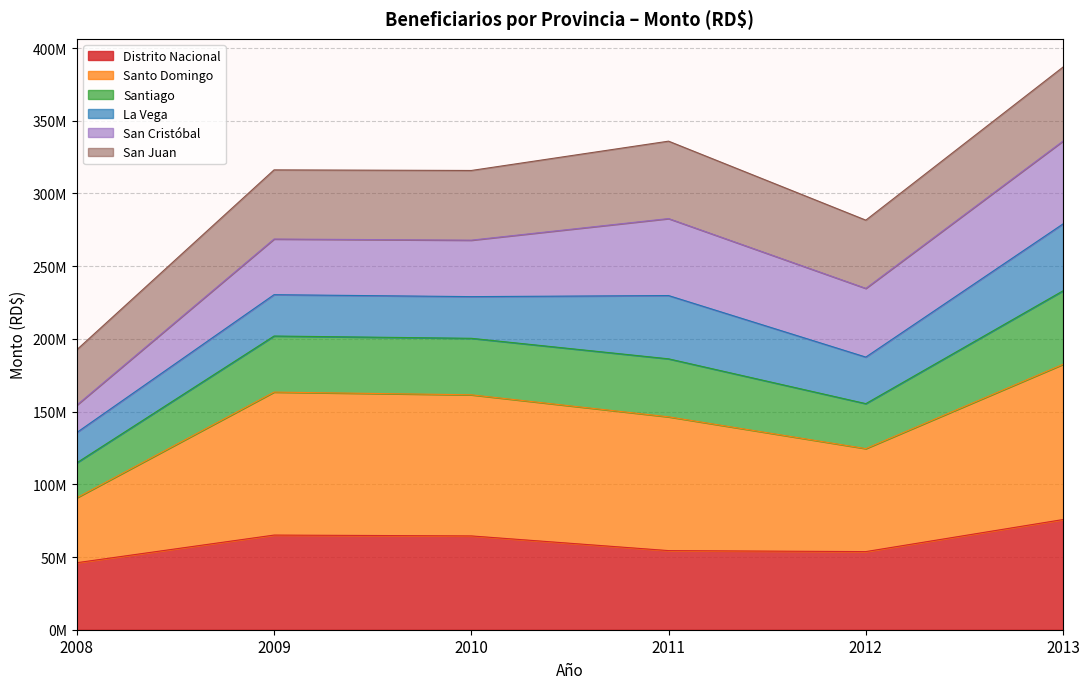

True or false: Santo Domingo and Santiago cross at least once.

False